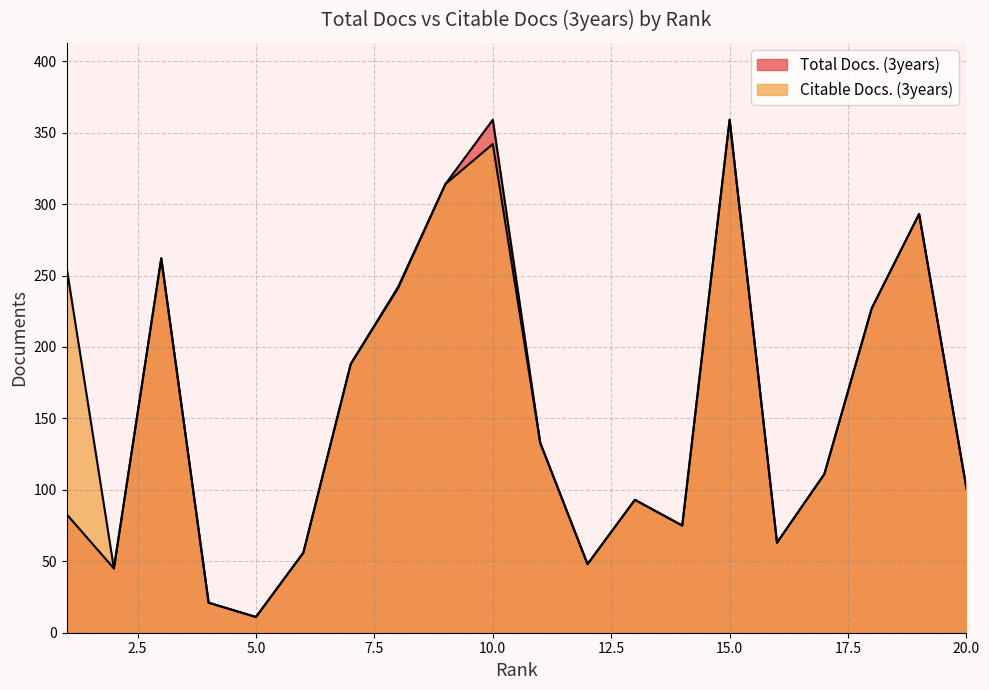

List the series in order of their peak value, highest first.

Total Docs. (3years), Citable Docs. (3years)